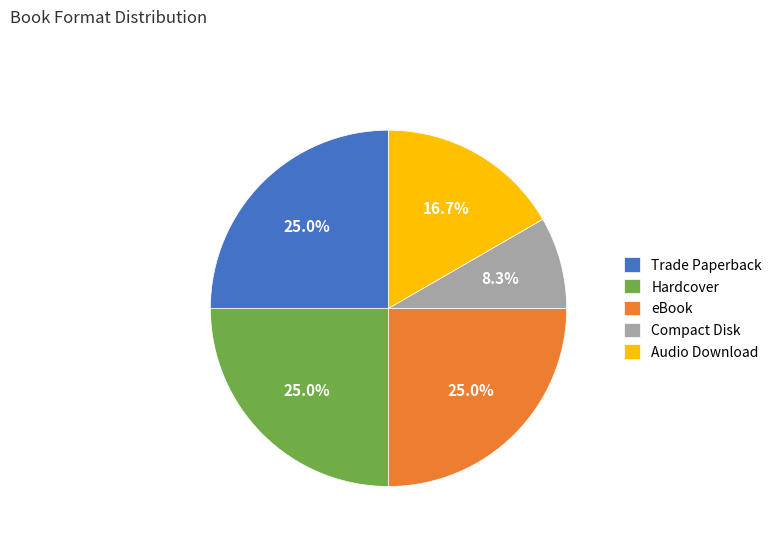

To the nearest percent, what percentage of the pie is Trade Paperback?

25%